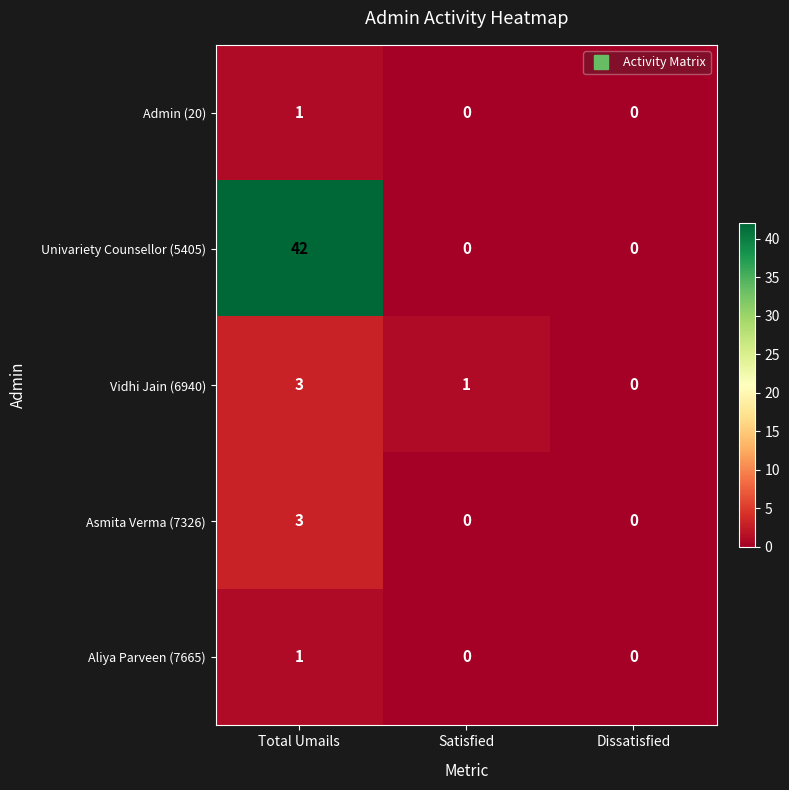

What is the difference between the Asmita Verma (7326) values at Dissatisfied and Total Umails?

3